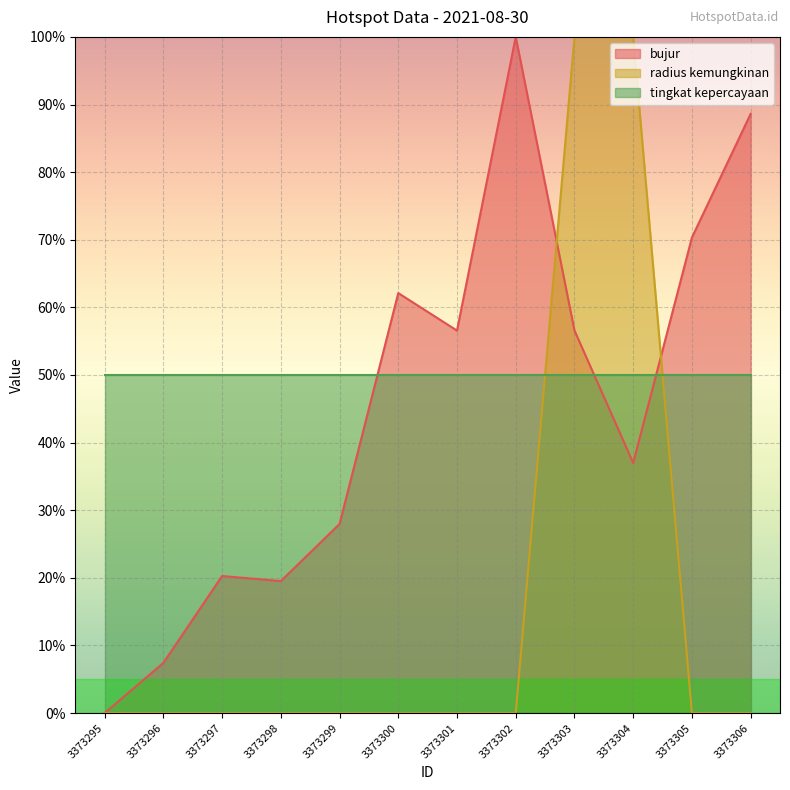

The radius kemungkinan series shows 50.9 at 3373302. True or false?

False